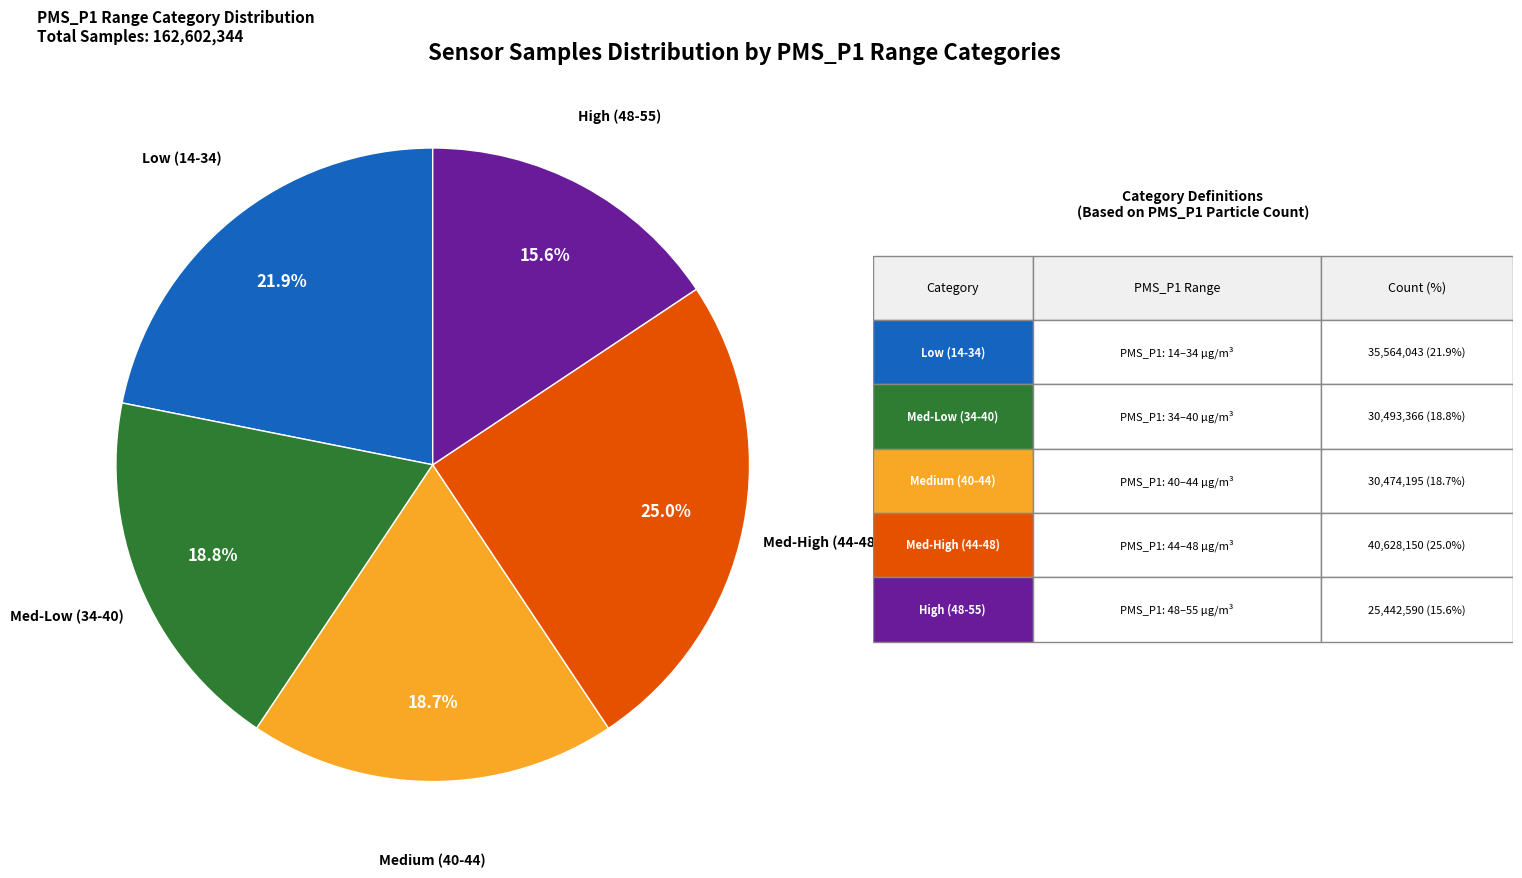

Is there a majority slice in this chart?

No